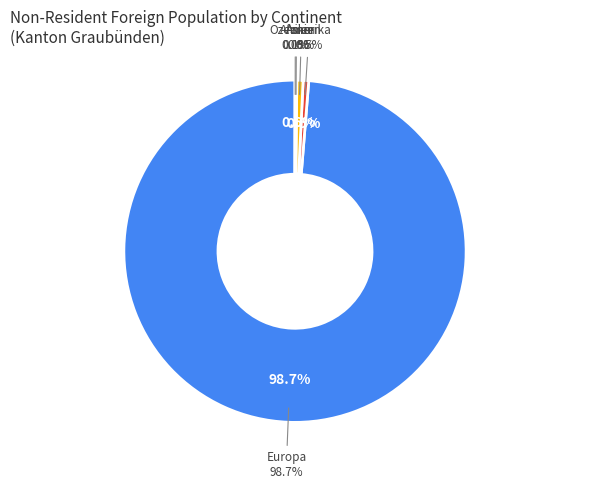

Is there any slice that represents more than half of the pie?

Yes